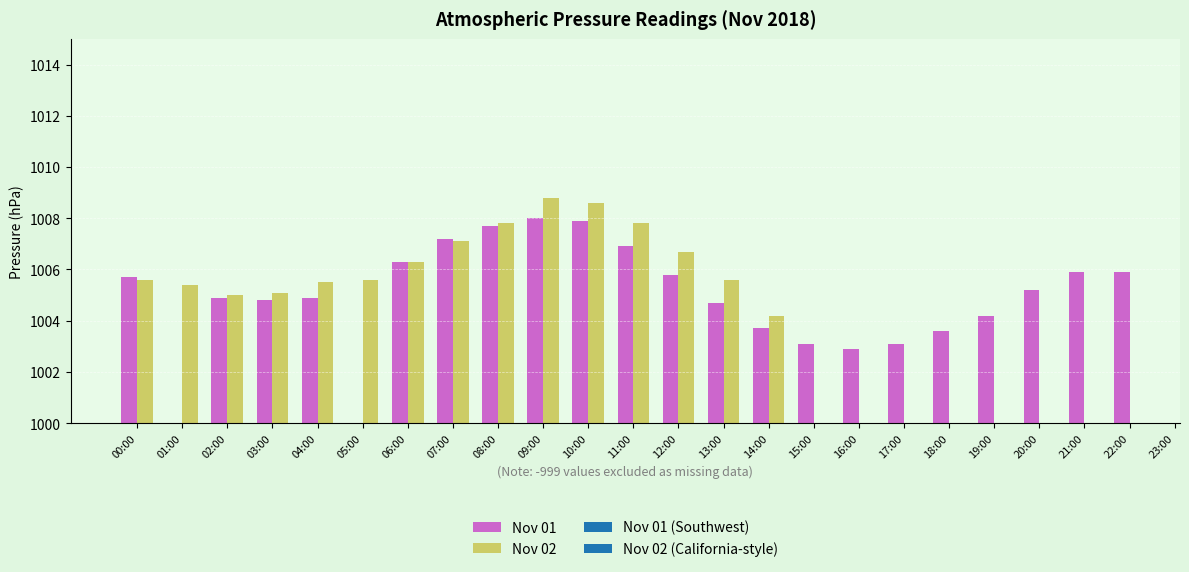

What is the minimum value shown in the chart?

1002.9